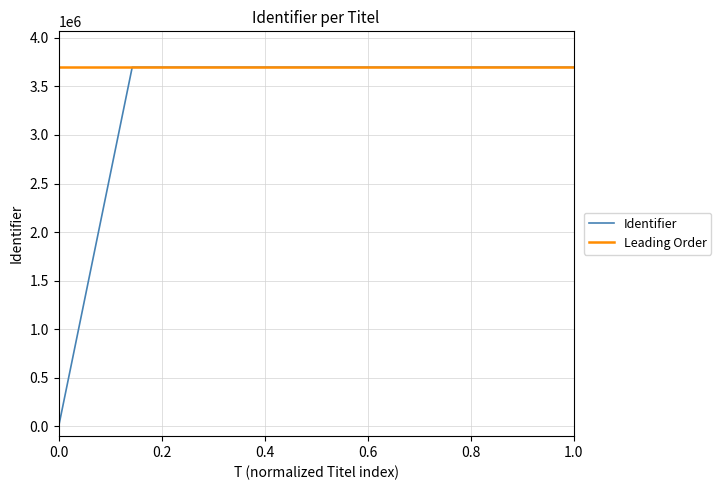

True or false: there are more than 1 points higher than both neighbors.

False